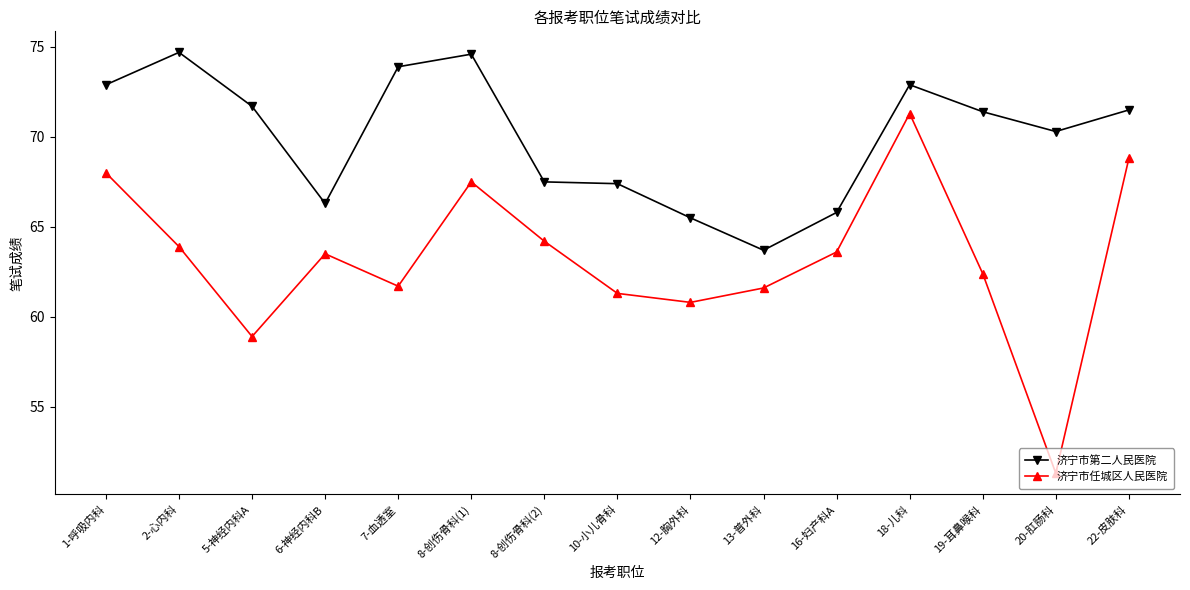

What is the label of the 14th point from the right?

2-心内科